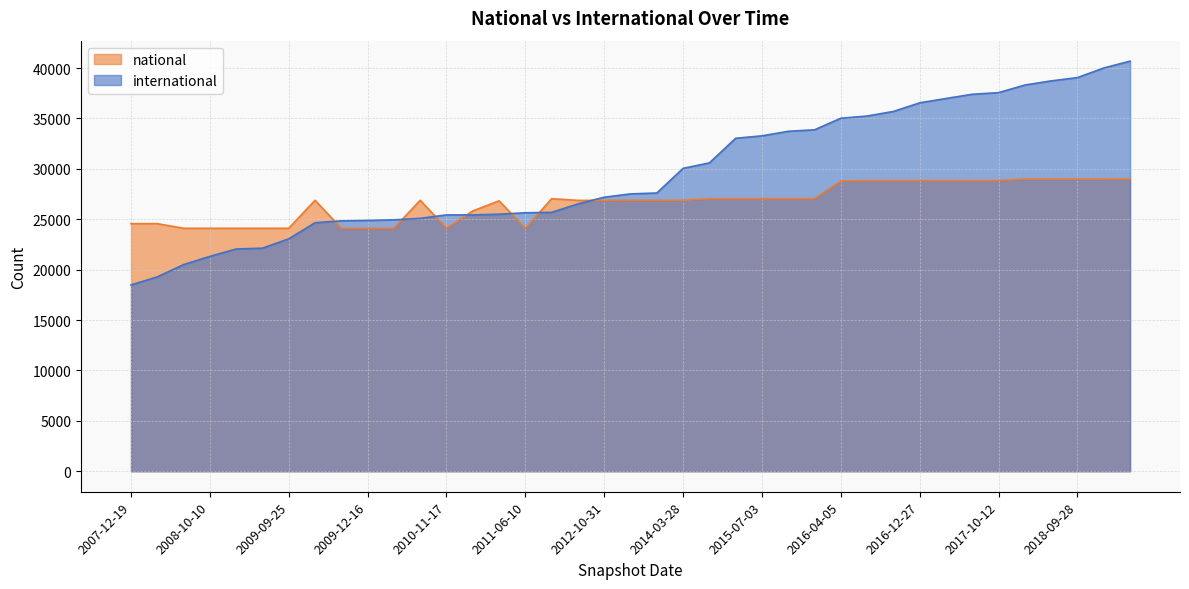

At 2018-04-09, list the series in order from largest to smallest.

international, national